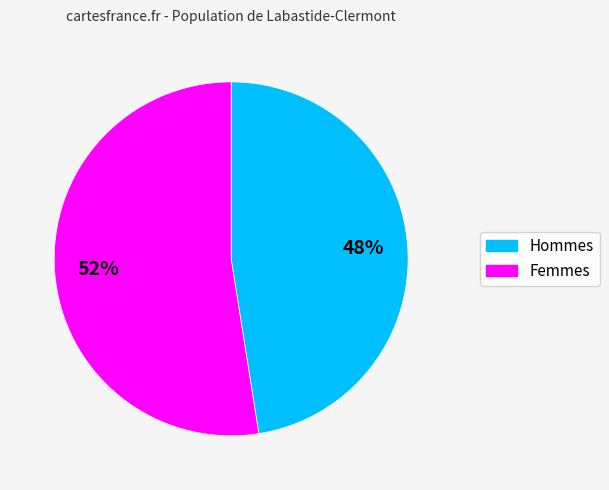

To the nearest percent, what is the average slice percentage?

50%